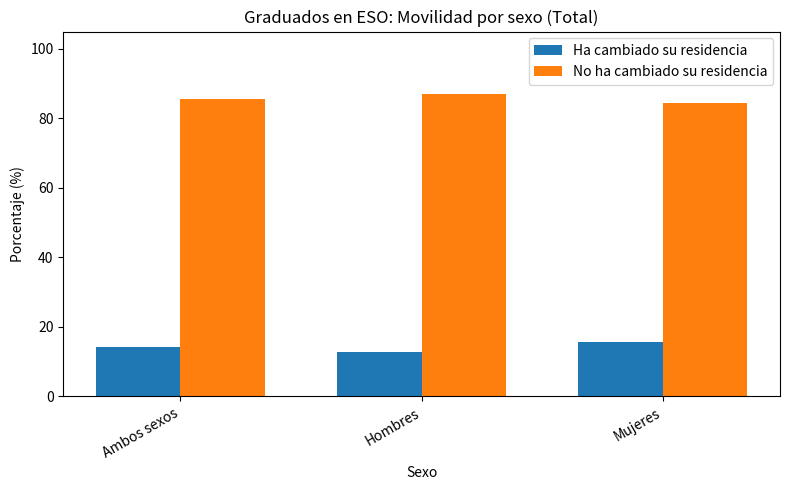

Reading left to right, list all the values displayed in this chart.

Ha cambiado su residencia: Ambos sexos=14.3	Hombres=12.9	Mujeres=15.6
No ha cambiado su residencia: Ambos sexos=85.7	Hombres=87.1	Mujeres=84.4